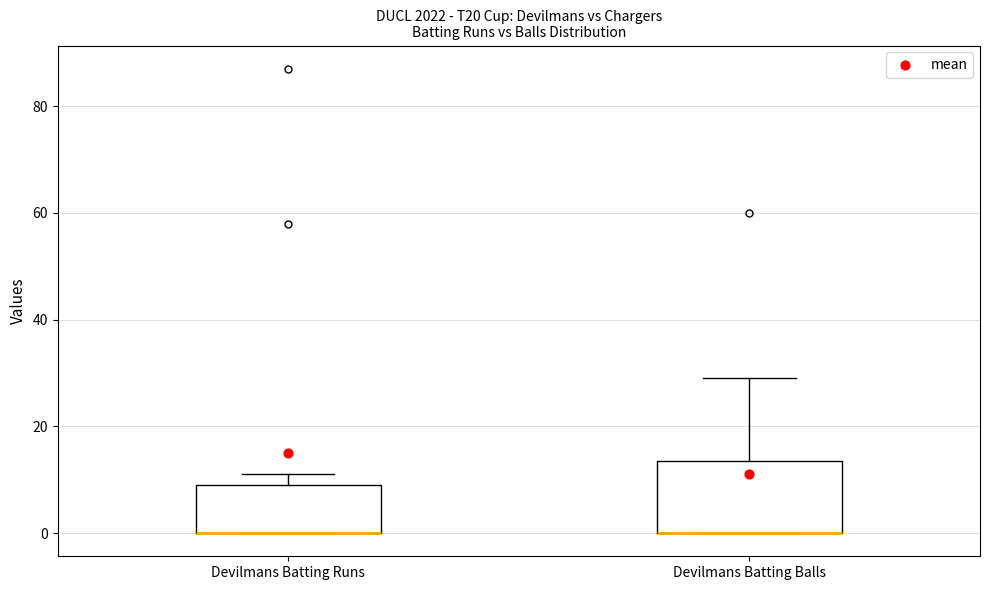

Reading left to right, transcribe this box plot: for each box, give where its median line is, the range the box spans, and where its two whiskers end, as read against the y-axis. The values are not printed on the chart, so give them approximately, as read against the axis.

Devilmans Batting Runs: median 0 (drawn on the box's lower edge), box 0 to 10, whiskers 0 to 12
Devilmans Batting Balls: median 0 (drawn on the box's lower edge), box 0 to 14, whiskers 0 to 30